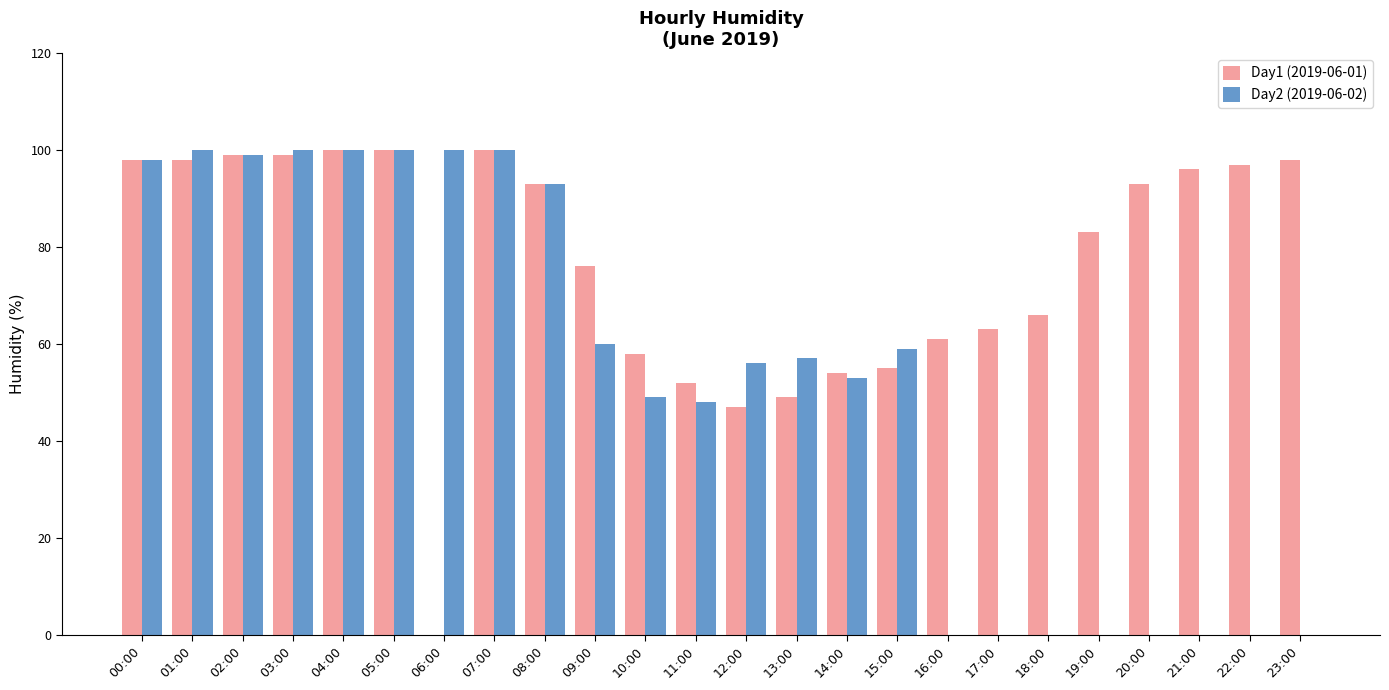

How many series are shown in this chart?

2